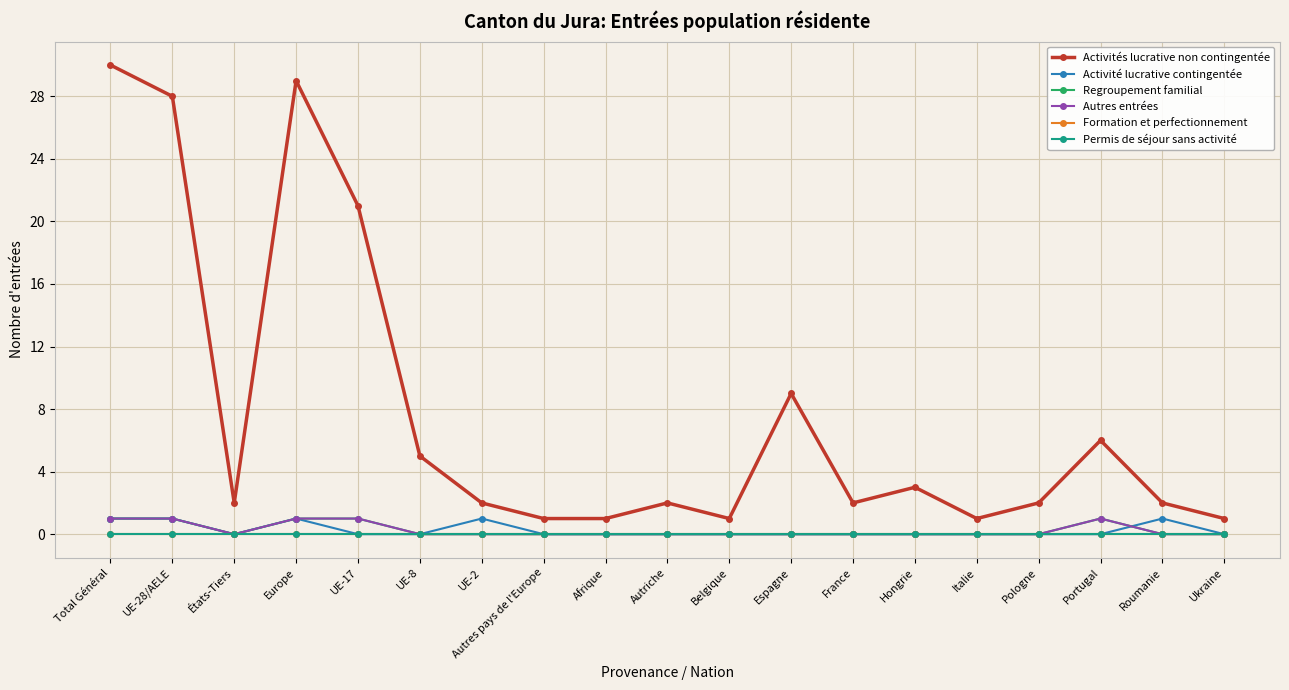

Does the chart have visible grid lines?

Yes